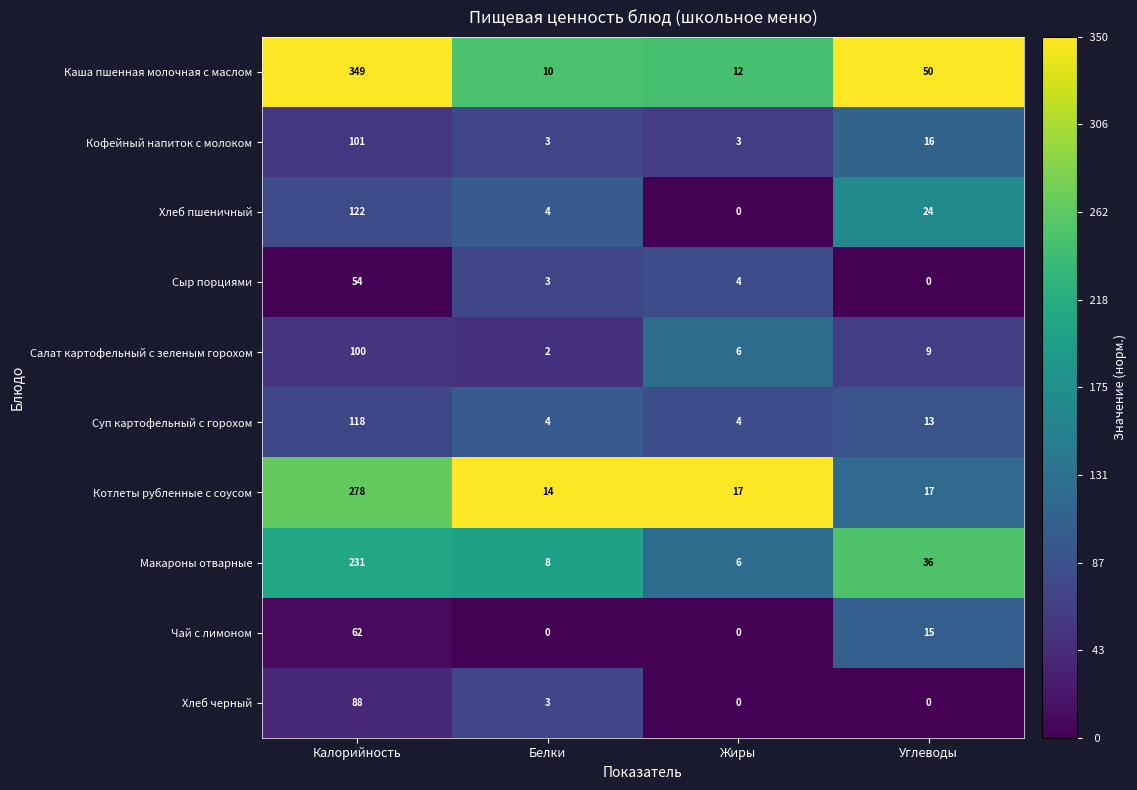

At which label does Хлеб пшеничный reach its peak?

Калорийность